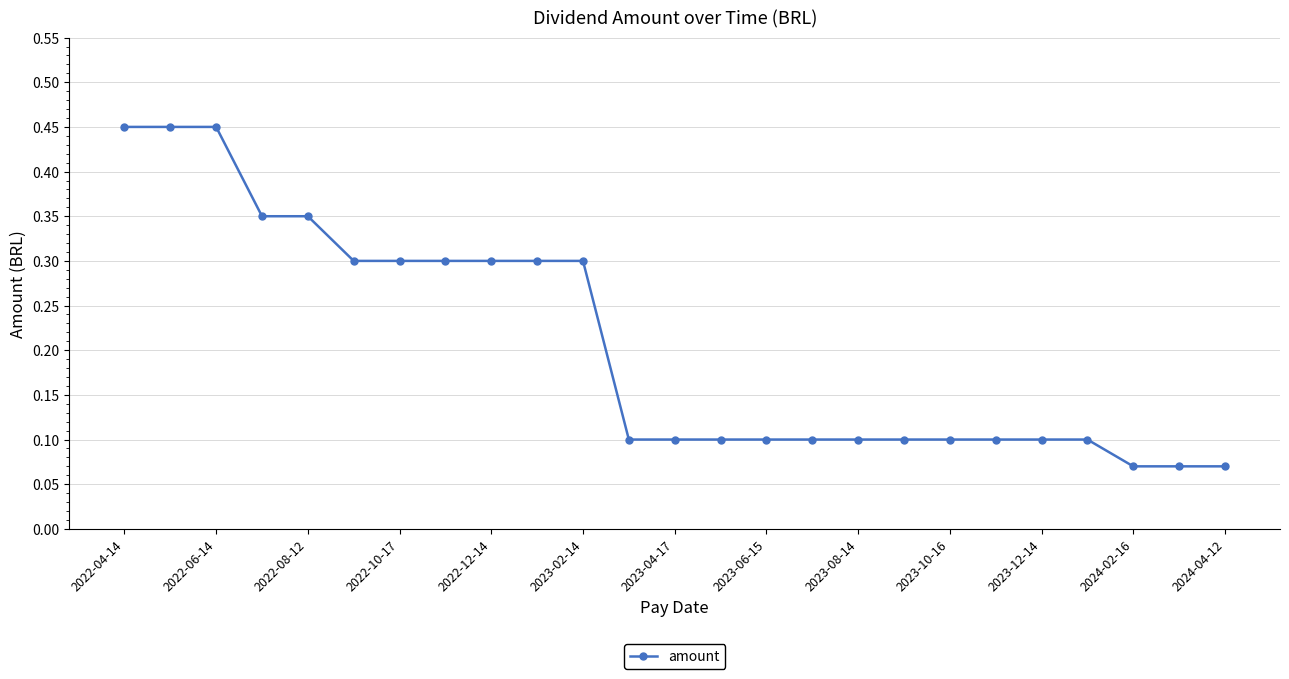

What is the difference between the second highest and minimum values?

0.4